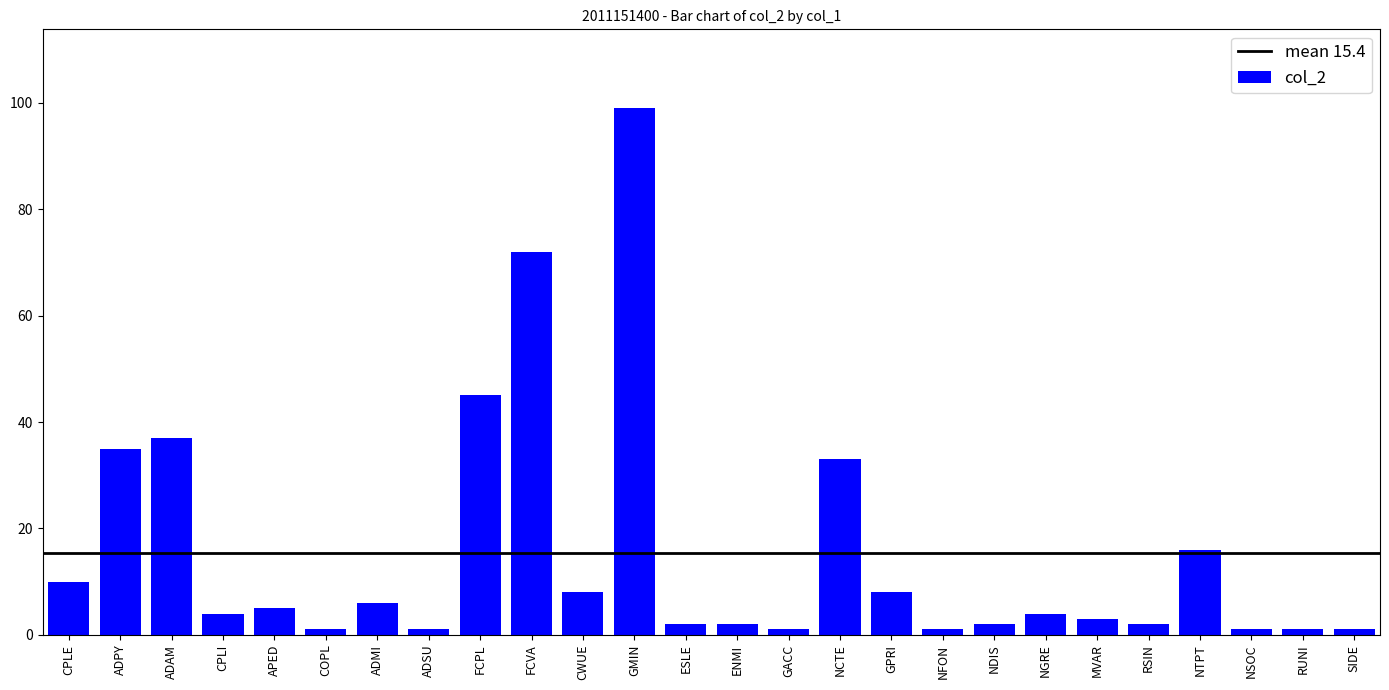

What is the label of the 26th bar from the right?

CPLE